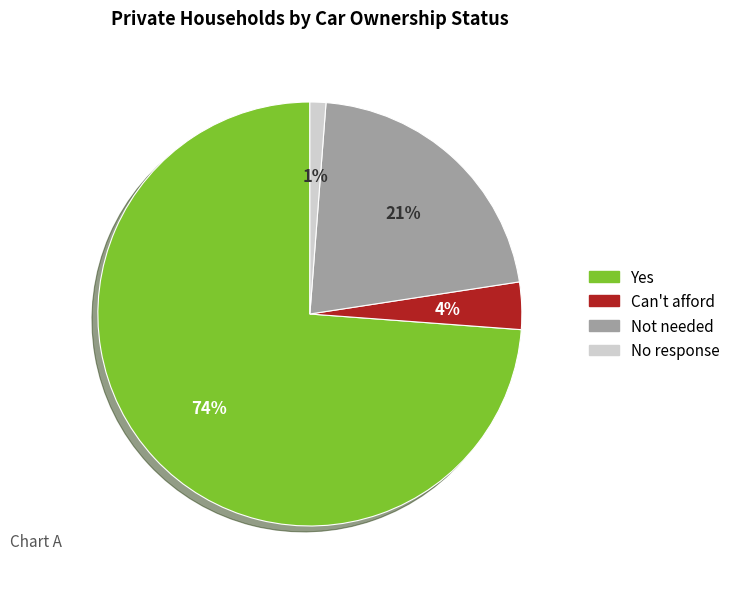

True or false: Can't afford accounts for 4% of the total.

True